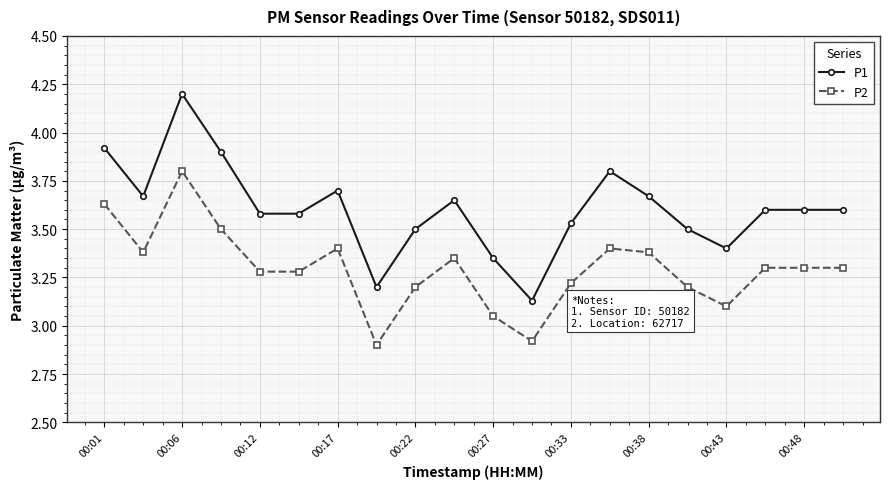

Which series has the largest total across all categories?

P1